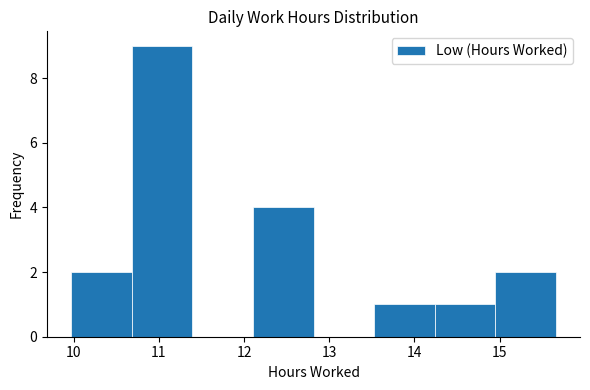

Reading left to right, list every bar in this chart as the range it spans on the x-axis followed by its height. Neither the bar edges nor the heights are printed on the chart, so give them approximately, as read against the axes.

10.0 to 10.7: 2
10.7 to 11.4: 9
11.4 to 12.1: 0
12.1 to 12.8: 4
12.8 to 13.5: 0
13.5 to 14.2: 1
14.2 to 14.9: 1
14.9 to 15.7: 2